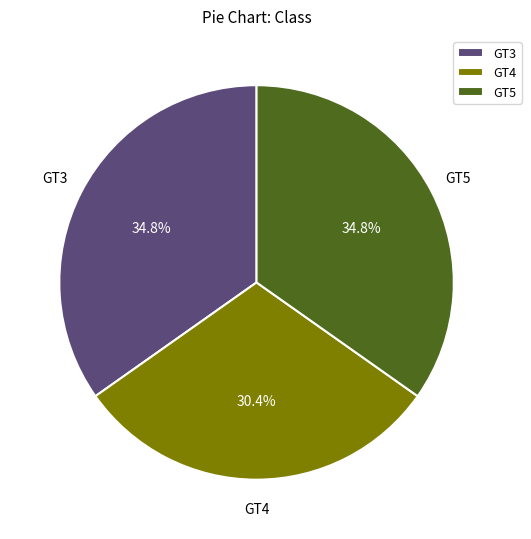

To the nearest percent, what is the difference between the GT5 and GT4 slice percentages?

4%